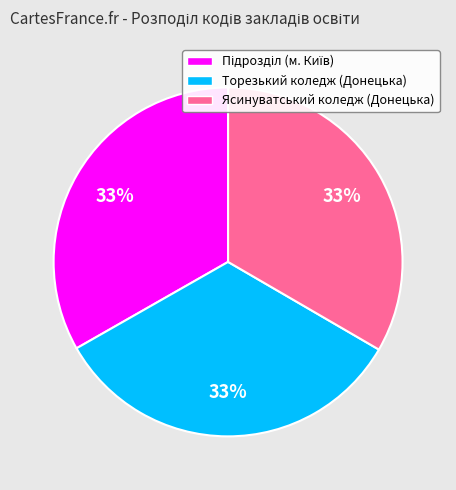

To the nearest percent, what percentage of the pie is Торезький коледж (Донецька)?

33%